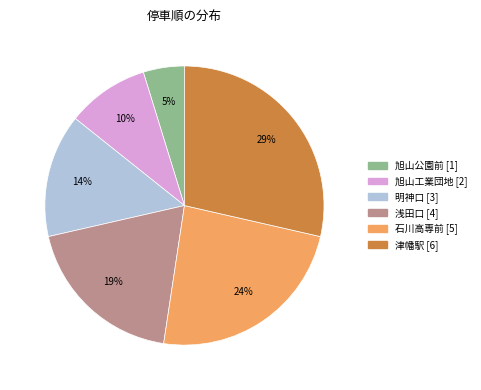

Which category has the smallest portion of the pie?

旭山公園前